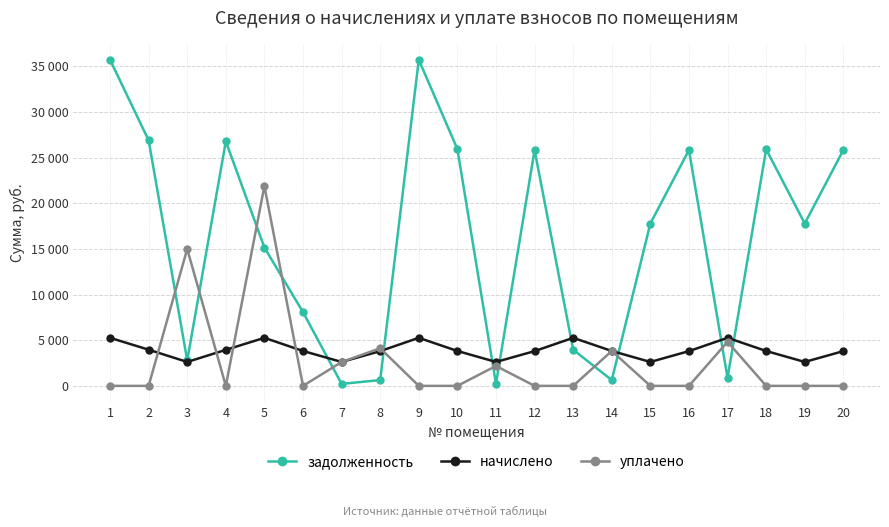

Does the chart have visible grid lines?

Yes